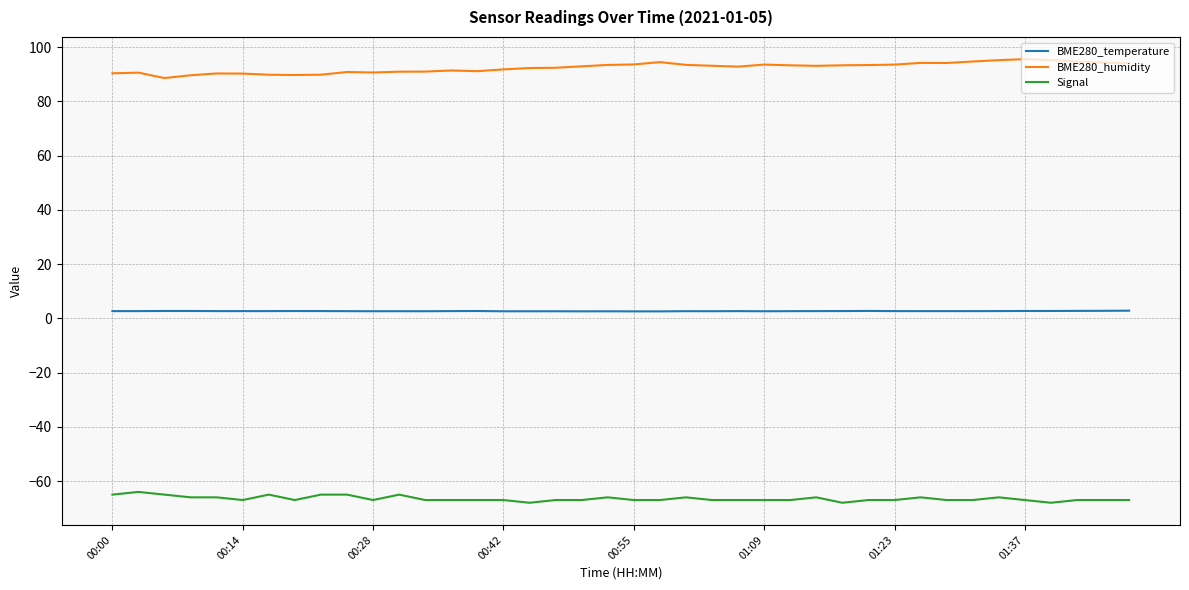

List the series in order of their overall mean, lowest first.

Signal, BME280_temperature, BME280_humidity